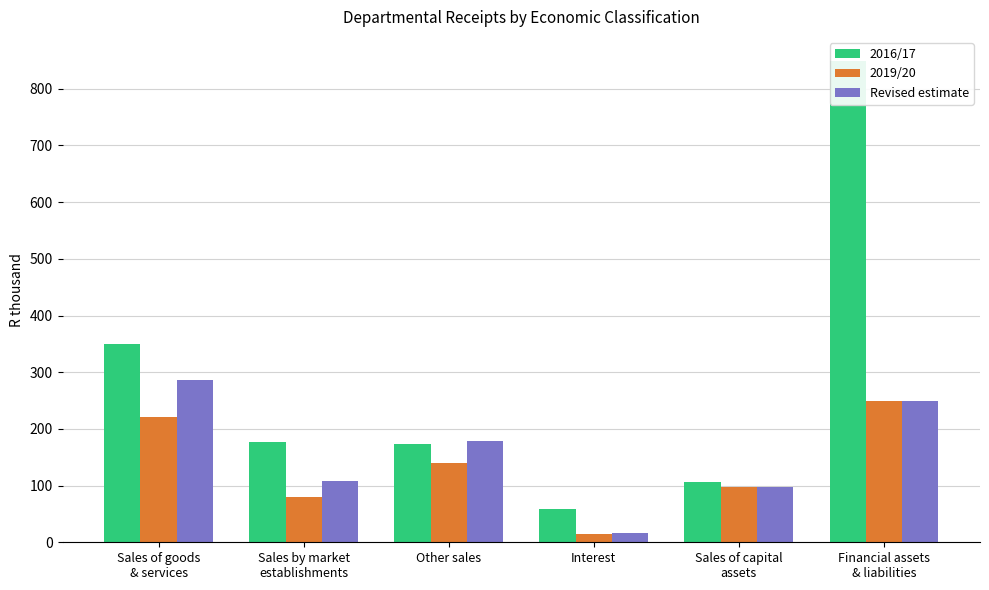

What is the maximum value for Revised estimate?

287